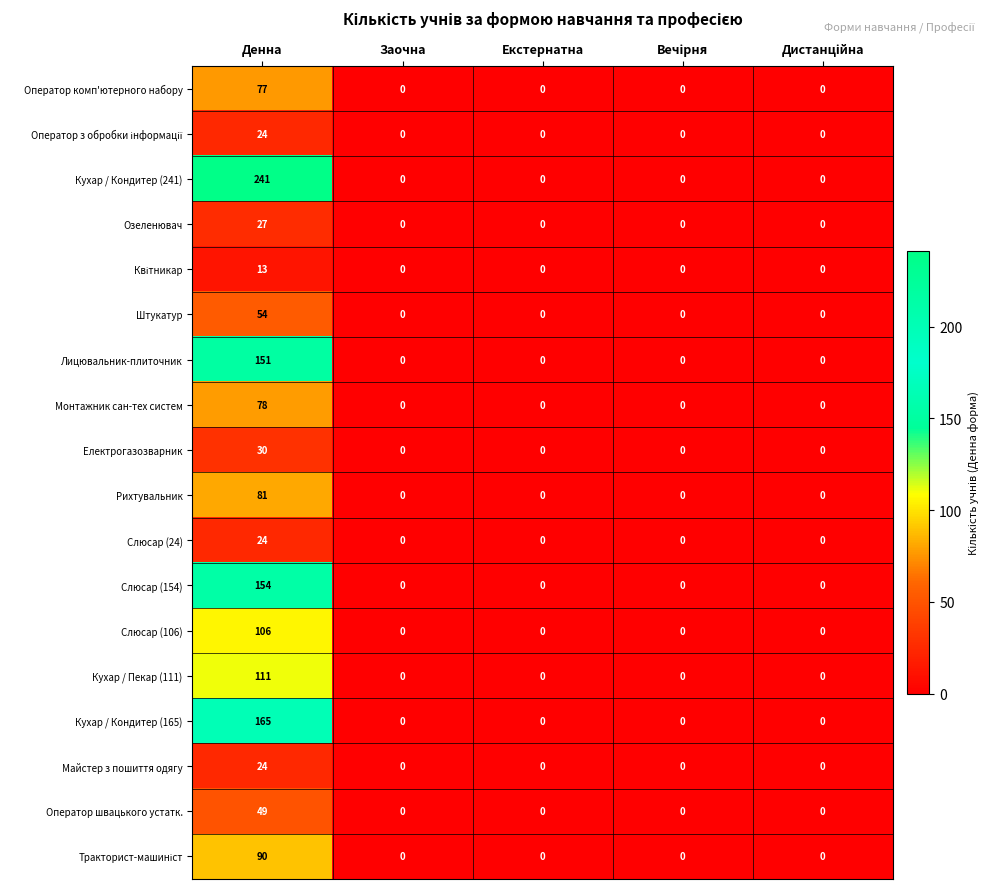

Which category has the highest value in the Слюсар (24) series?

Денна